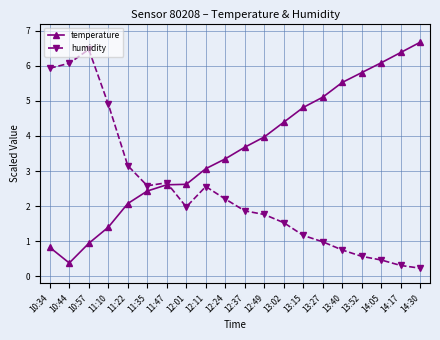

Is it true that humidity equals 1.9 at 11:10?

False